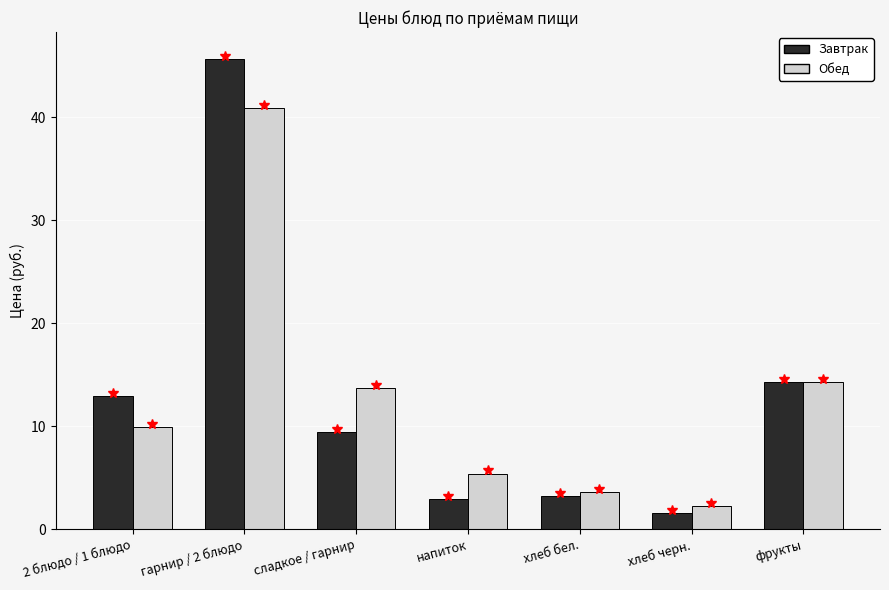

Reading left to right, what are all the values shown in this chart?

Завтрак: 2 блюдо / 1 блюдо=12.9	гарнир / 2 блюдо=45.7	сладкое / гарнир=9.4	напиток=2.9	хлеб бел.=3.2	хлеб черн.=1.6	фрукты=14.3
Обед: 2 блюдо / 1 блюдо=9.9	гарнир / 2 блюдо=40.9	сладкое / гарнир=13.7	напиток=5.4	хлеб бел.=3.6	хлеб черн.=2.2	фрукты=14.3